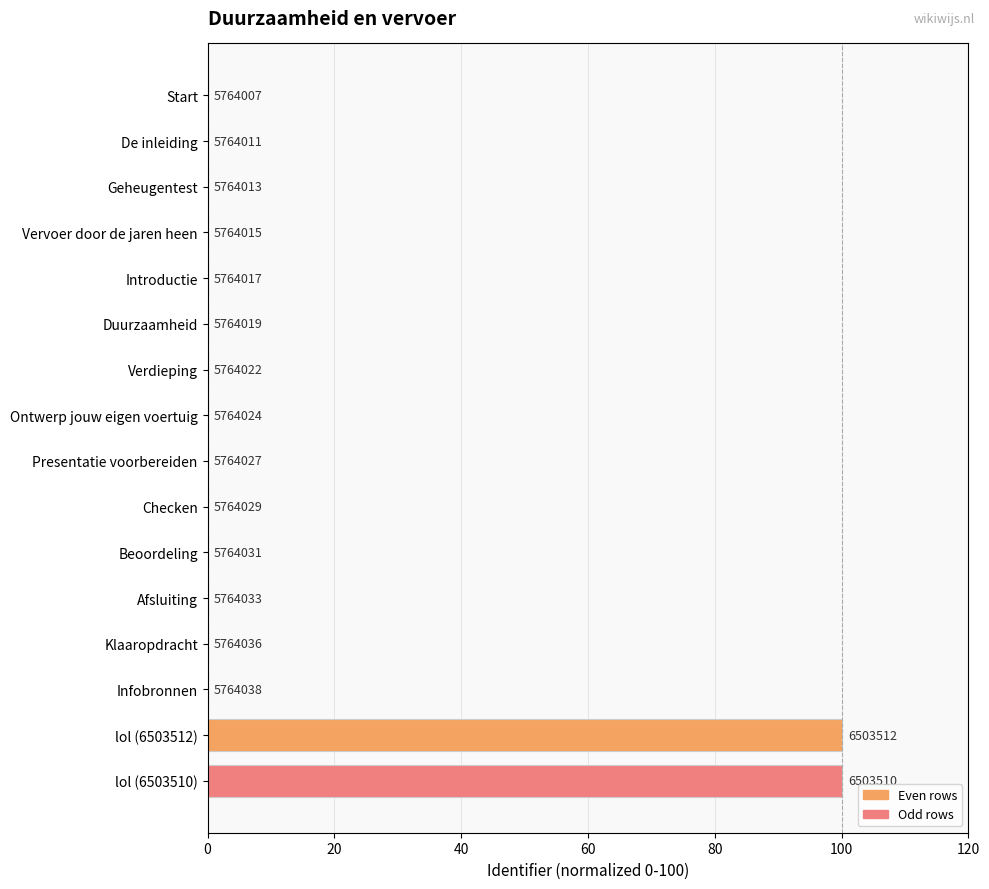

Are the bars horizontal?

Yes